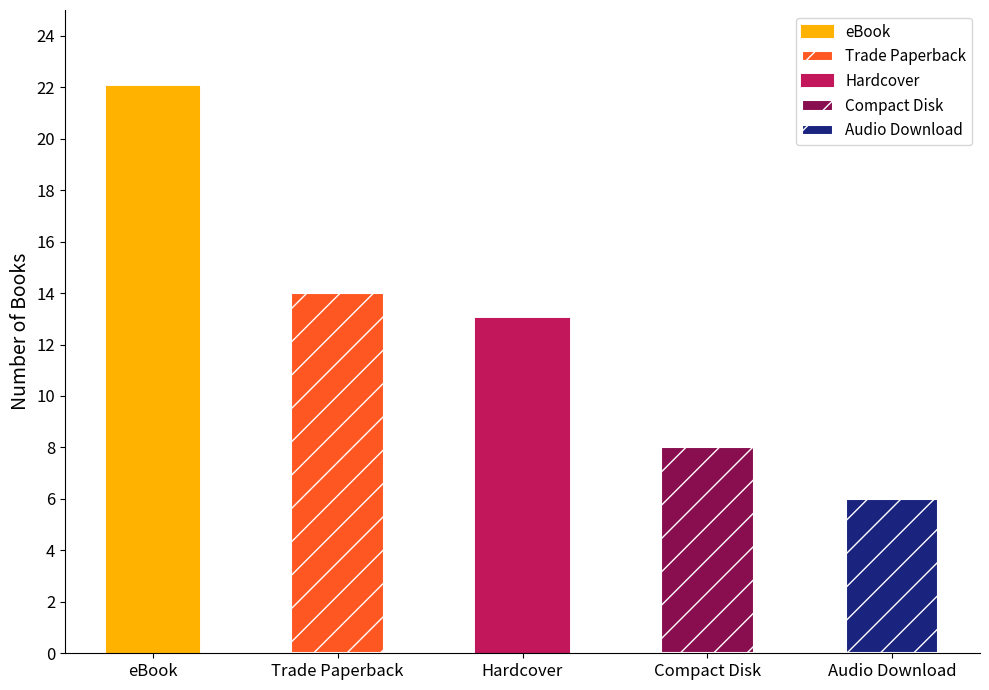

Are the bars horizontal?

No